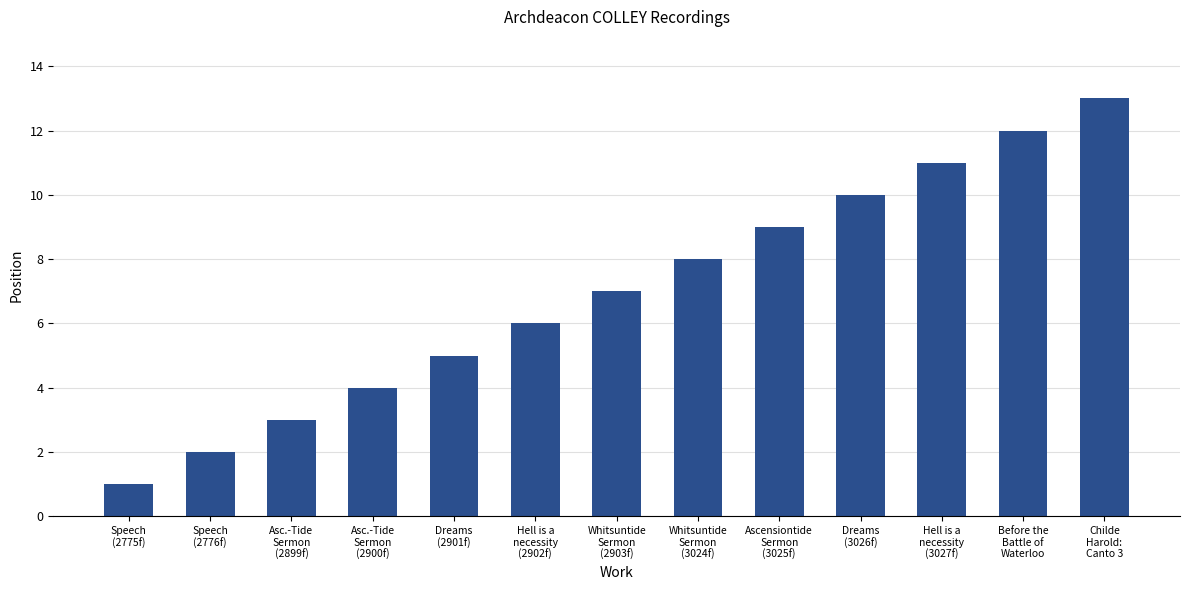

Where is the data nearest to the value 7?

Whitsuntide
Sermon
(2903f)